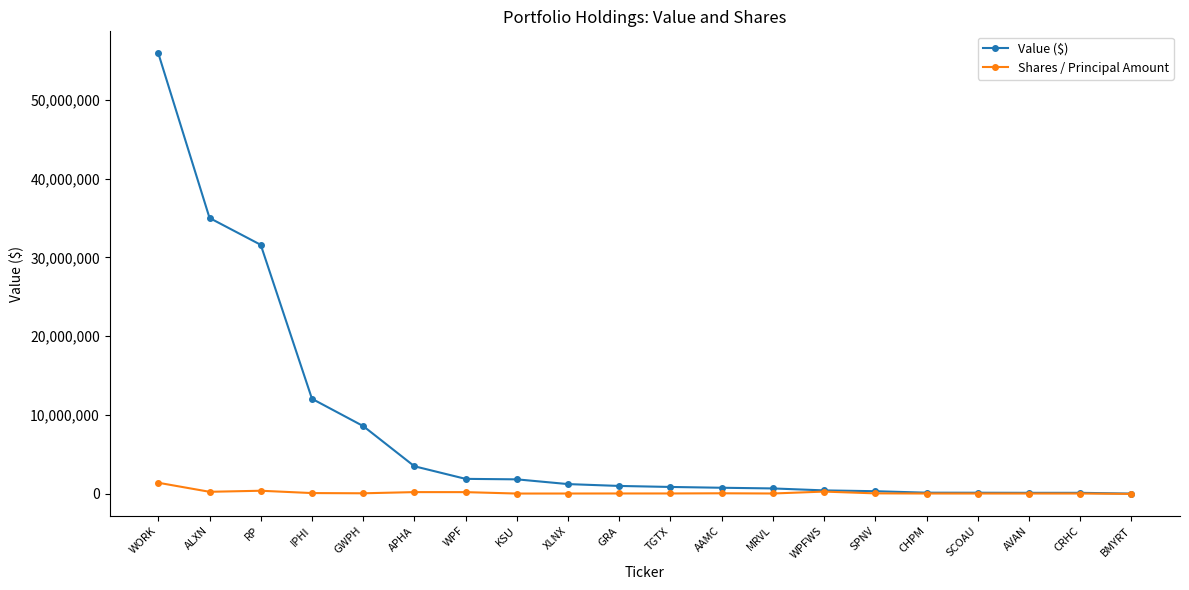

List the series in order of their overall mean, lowest first.

Shares / Principal Amount, Value ($)